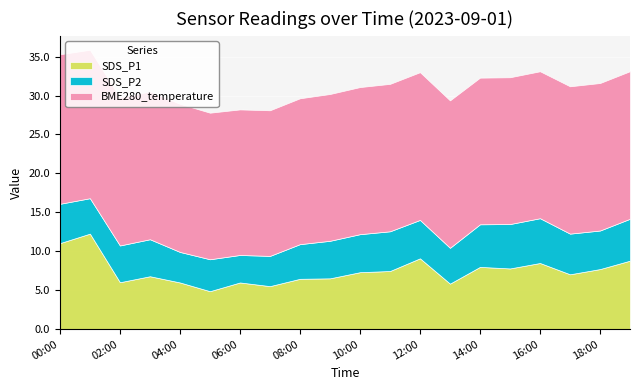

Which series has the largest total across all categories?

BME280_temperature